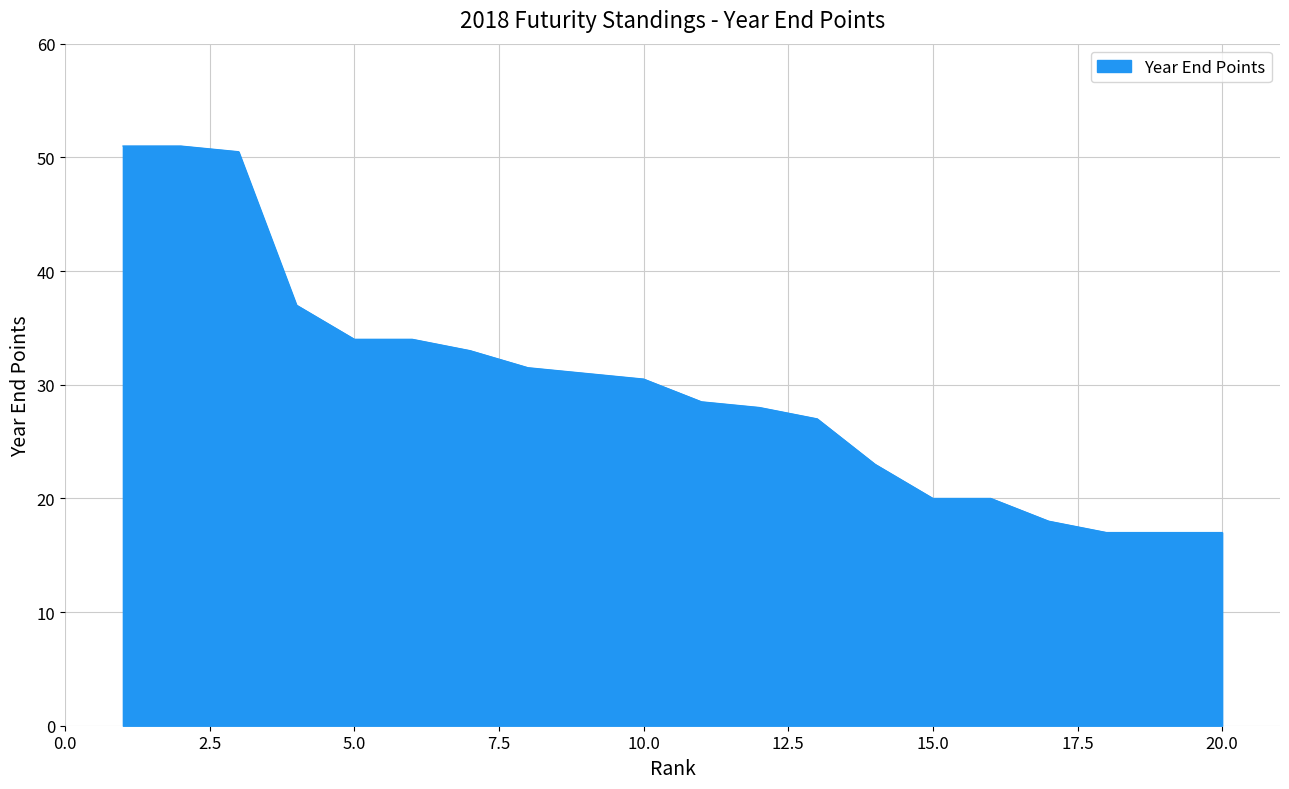

What is the difference between the maximum and minimum values?

34.0